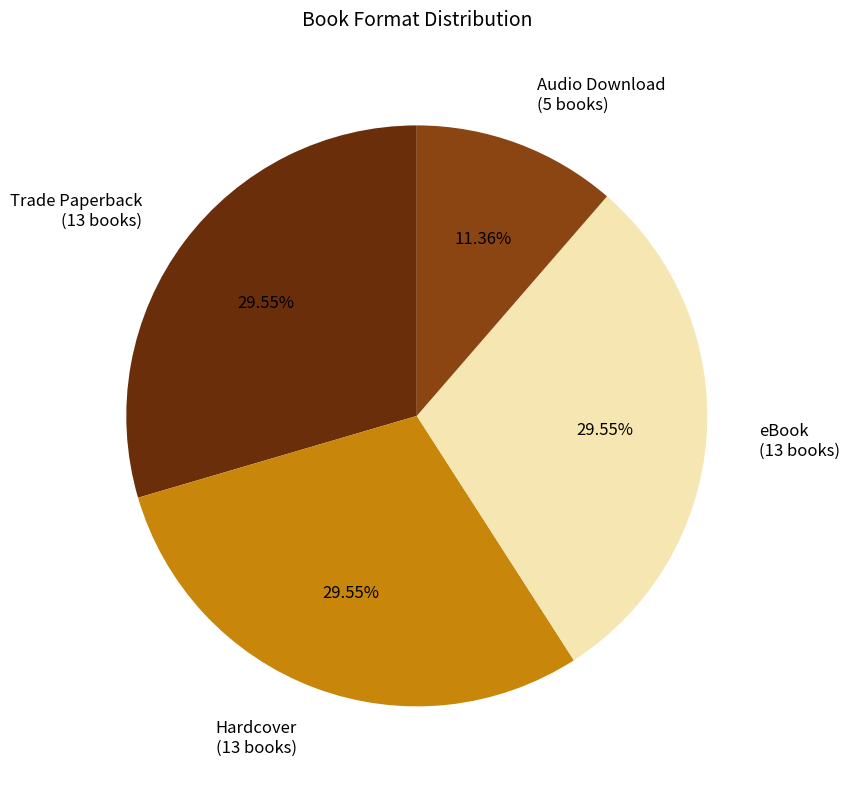

To the nearest percent, what is the difference between the largest and smallest slice percentages?

18%